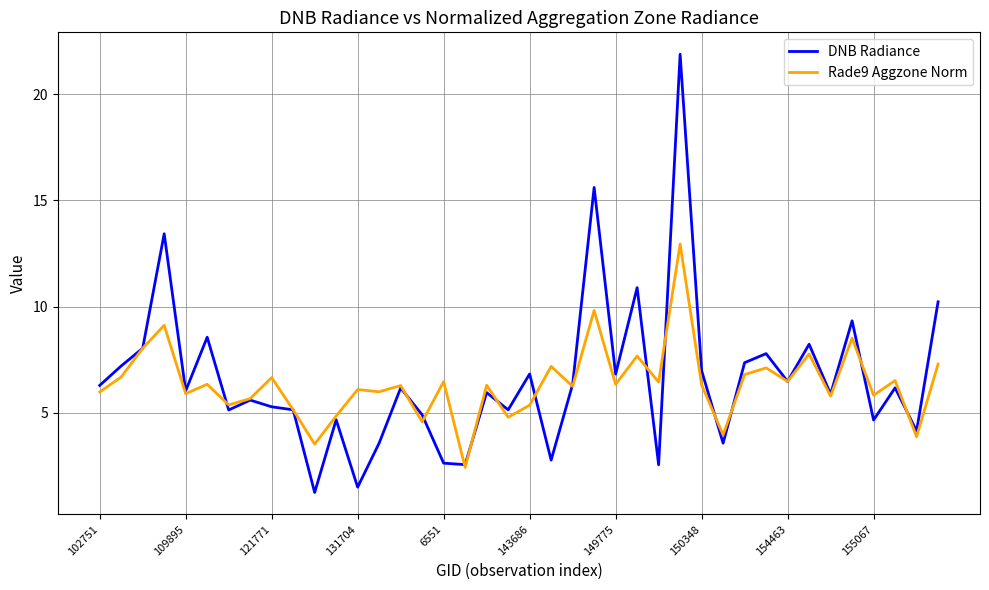

True or false: Rade9 Aggzone Norm and DNB Radiance cross at least once.

True